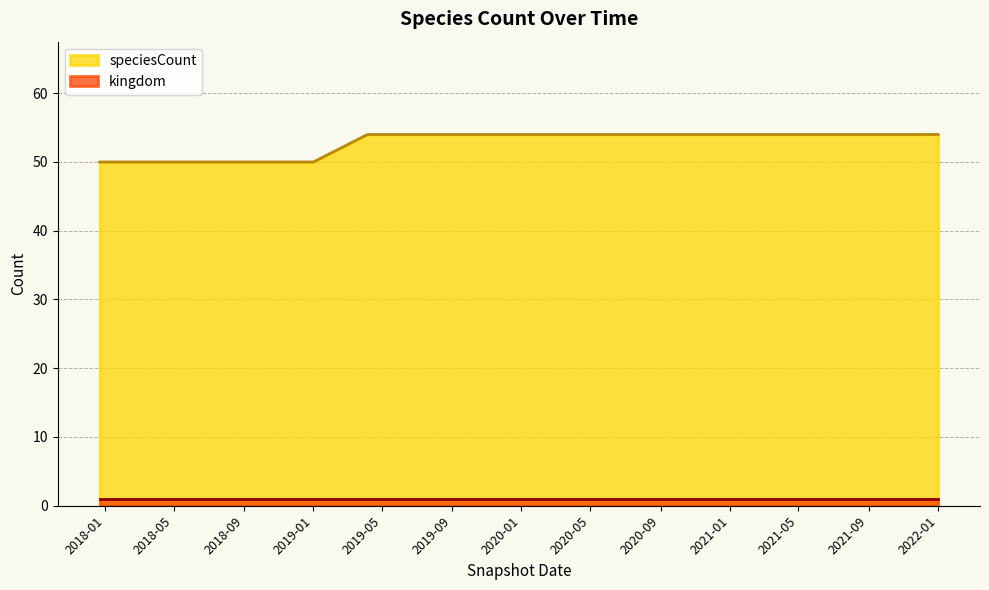

Reading left to right, list all the values displayed in this chart.

50	50	50	50	50	54	54	54	54	54	54	54	54	54	54	54	54